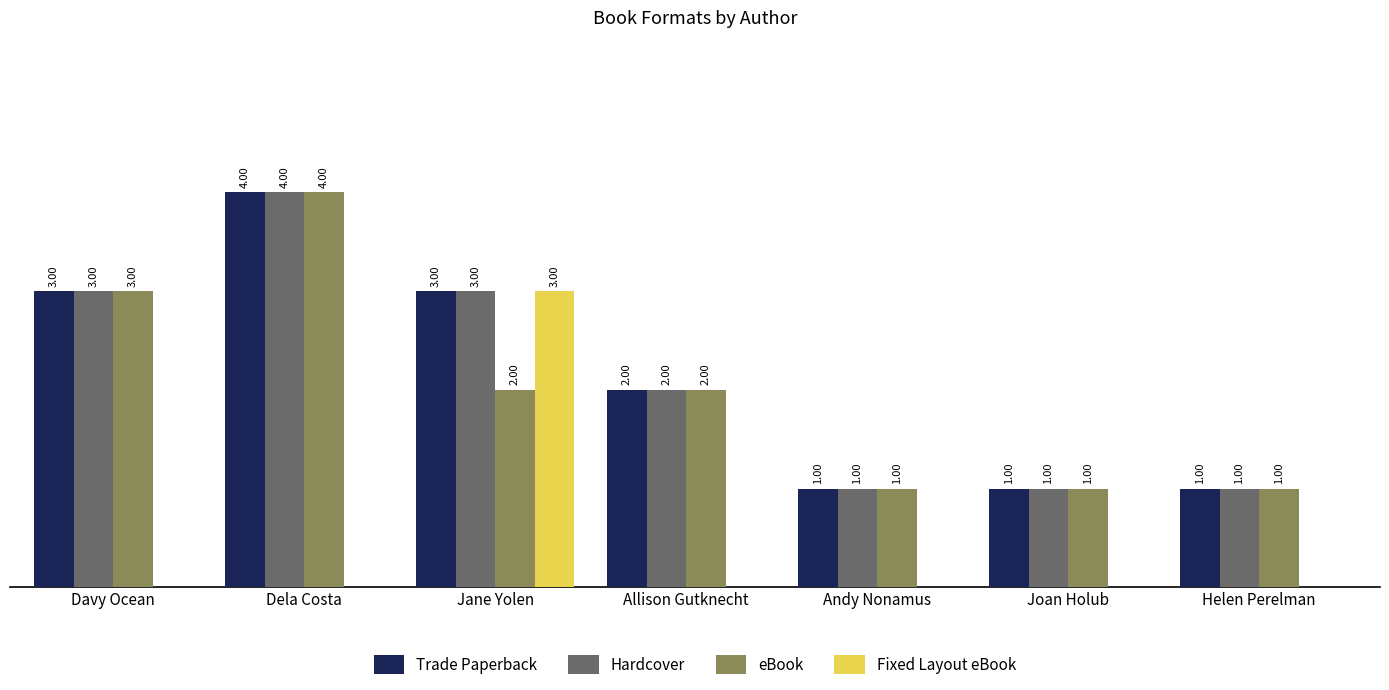

Is the value of eBook at Jane Yolen greater than the value of Fixed Layout eBook at Andy Nonamus?

Yes